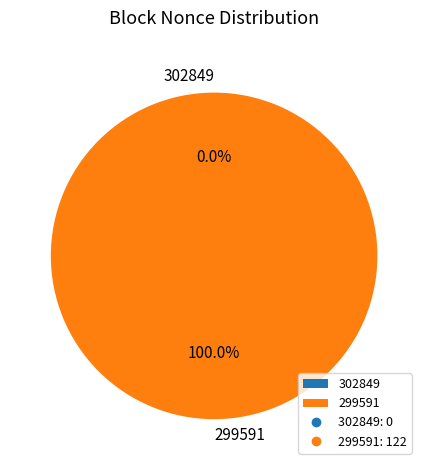

To the nearest percent, what is the combined percentage of 302849 and 299591?

100%